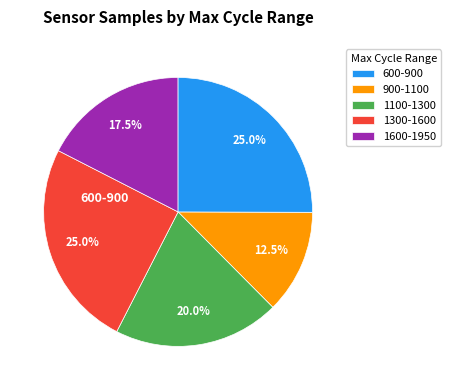

Between 1100-1300 and 900-1100, which is larger?

1100-1300